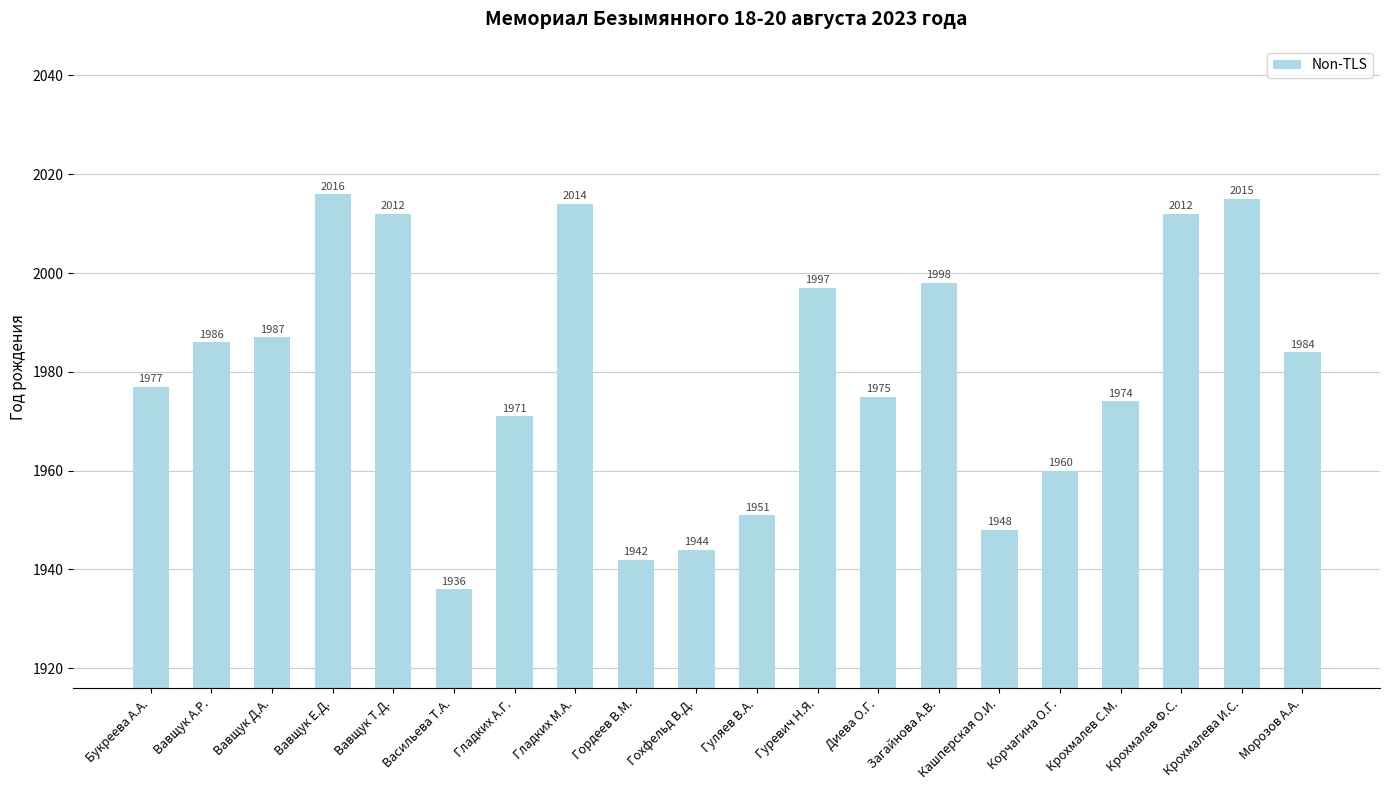

Which category has the highest value across all series?

Вавщук Е.Д.